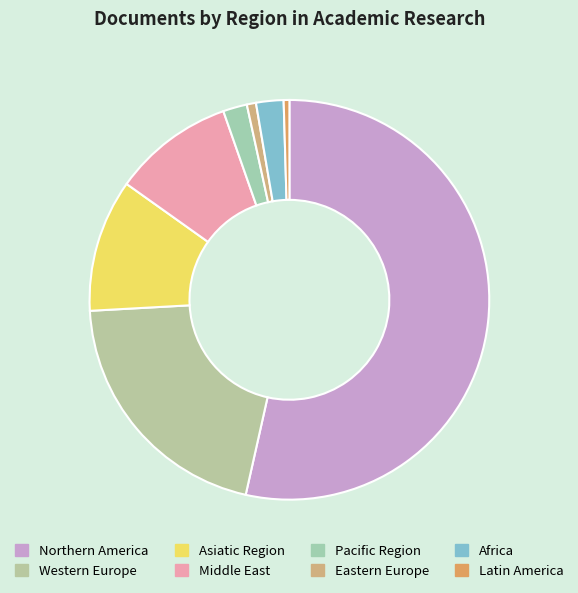

Combined, what portion of the pie is Western Europe and Middle East?

30.4%